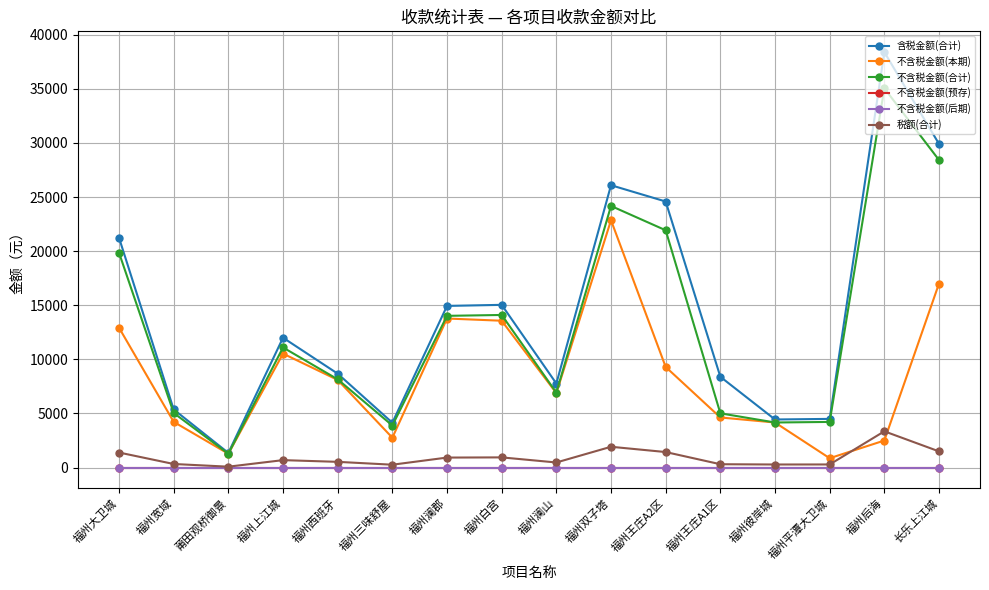

At how many categories does at least one series exceed 11146?

8